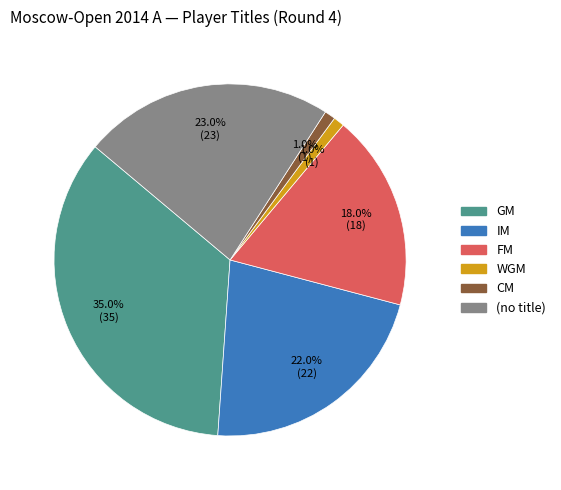

Is there a majority slice in this chart?

No